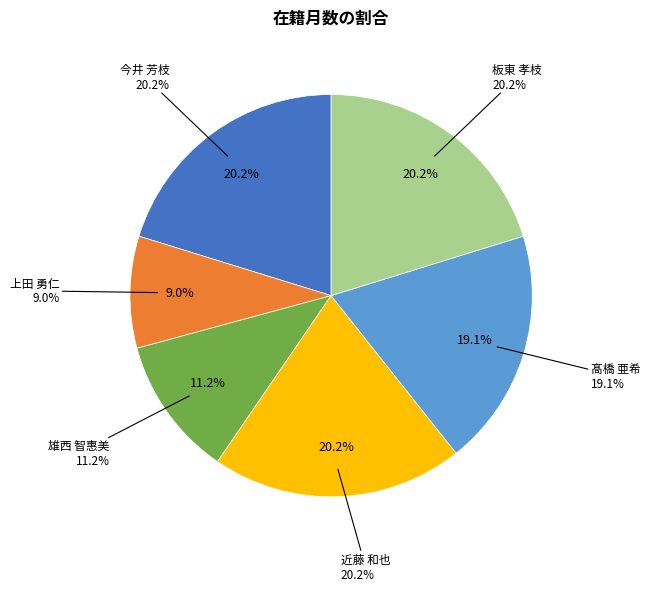

To the nearest percent, what percentage of the pie is 板東 孝枝?

20%